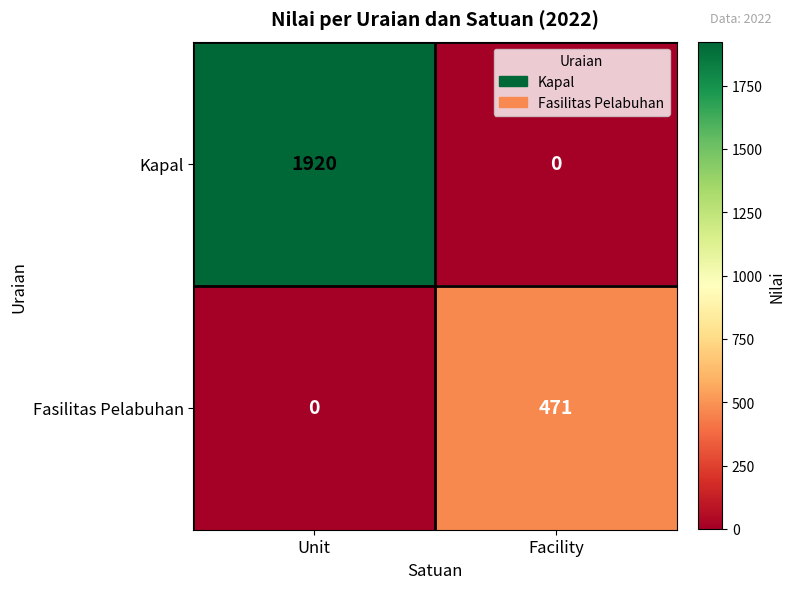

What is the total value across all series at Facility?

471